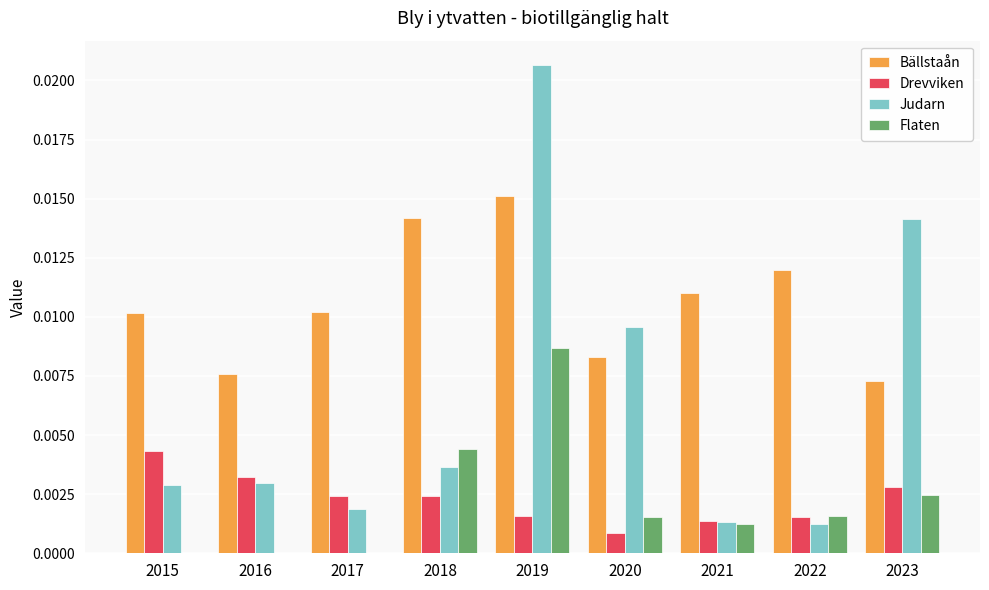

Which label corresponds to the largest value in the chart?

2019